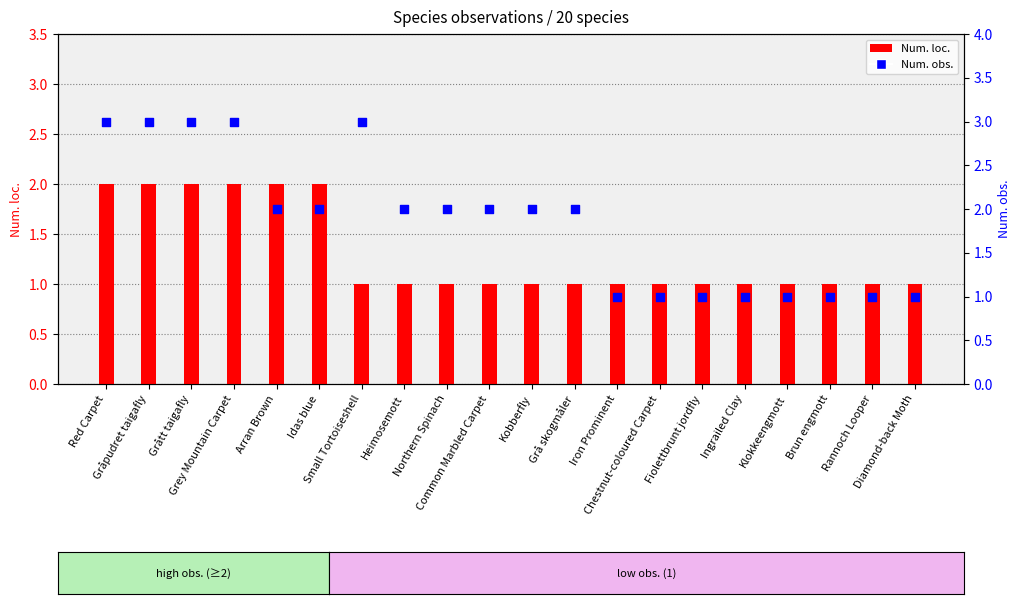

Is the value of Num. obs. at Kobberfly greater than the value of Num. loc. at Ingrailed Clay?

Yes